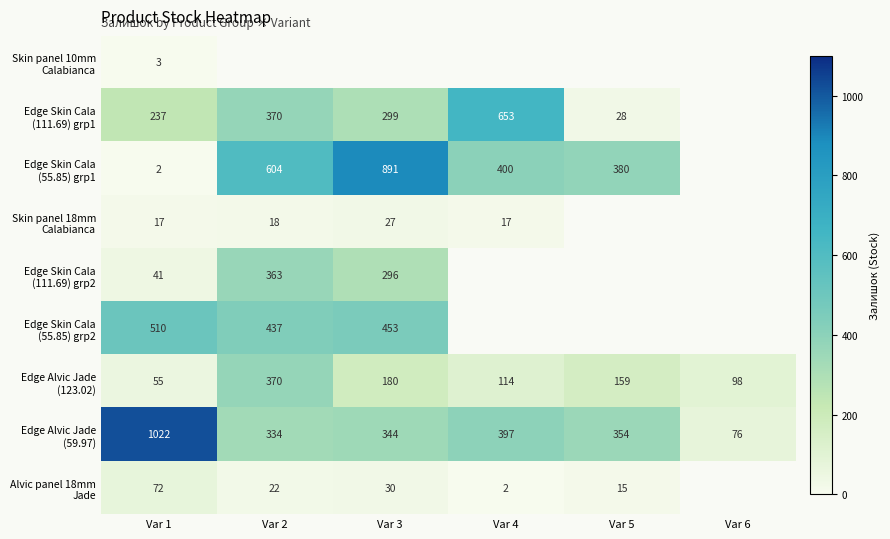

Rank the categories by Skin panel 10mm Calabianca value from lowest to highest.

Var 1, Var 2, Var 3, Var 4, Var 5, Var 6